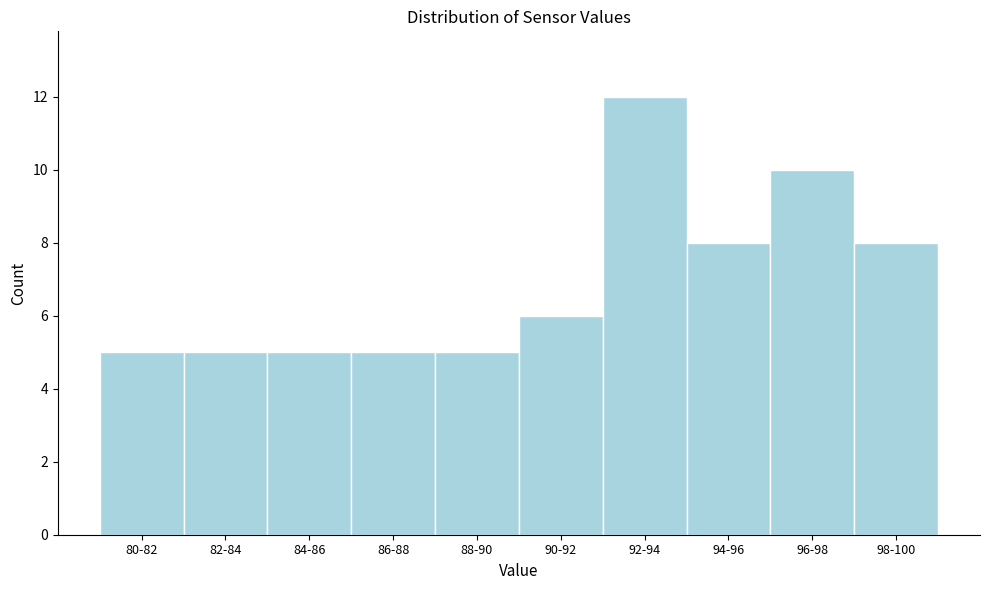

Reading left to right, what are all the values shown in this chart?

80-82=5	82-84=5	84-86=5	86-88=5	88-90=5	90-92=6	92-94=12	94-96=8	96-98=10	98-100=8